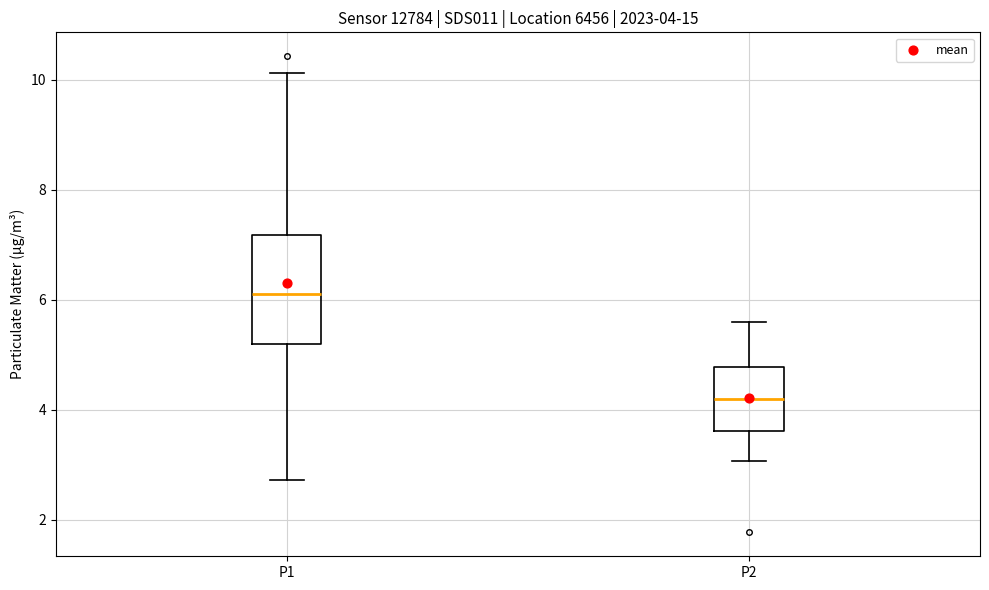

Which box is the tallest, from its lower edge to its upper edge?

P1